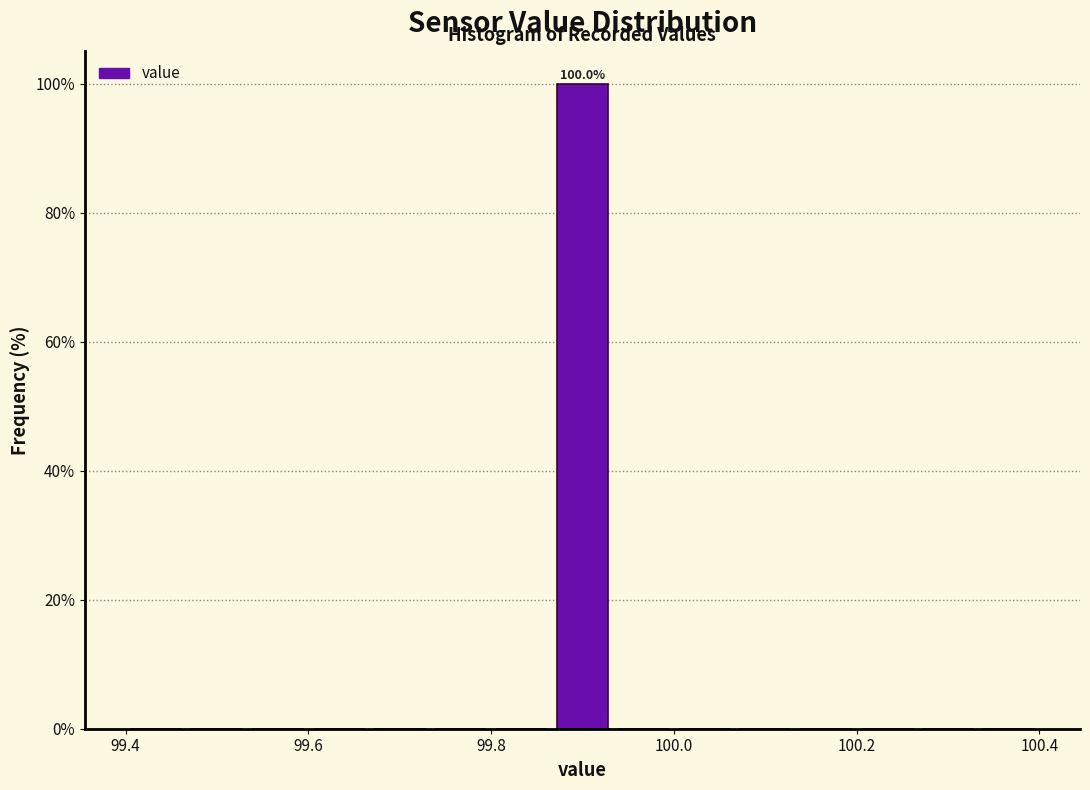

Read against the x-axis, roughly where is the centre of the tallest bar?

99.90